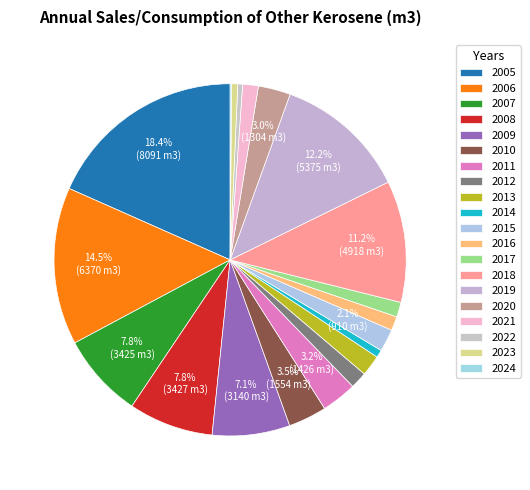

Does 2010 account for over 50% of the chart?

No